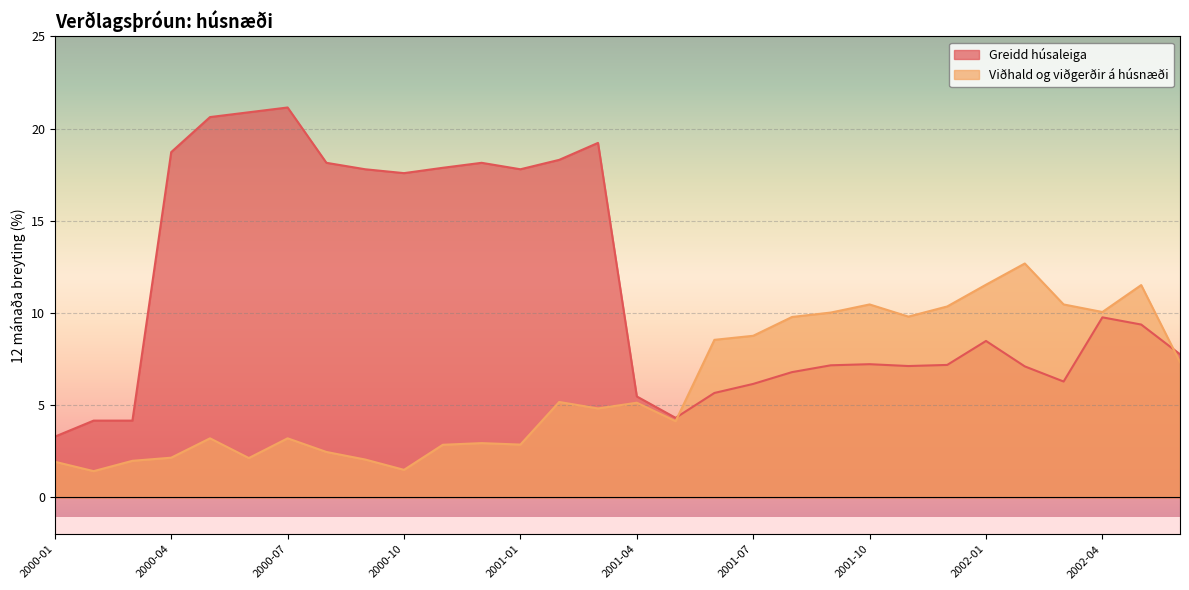

After their last crossing, which series has the higher values: Greidd húsaleiga or Viðhald og viðgerðir á húsnæði?

Greidd húsaleiga